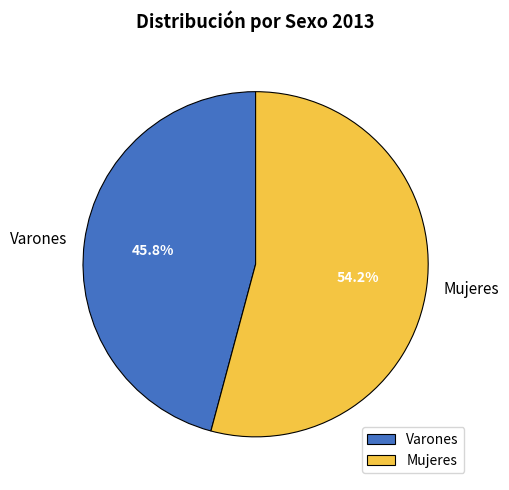

What percentage do Varones and Mujeres together represent?

100.0%